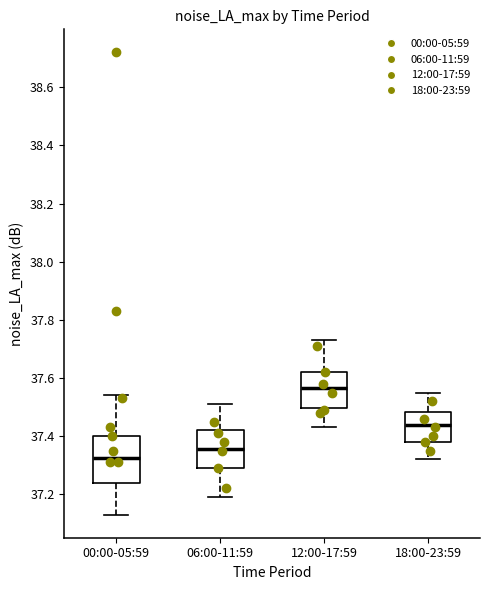

Which box is the tallest, from its lower edge to its upper edge?

00:00-05:59